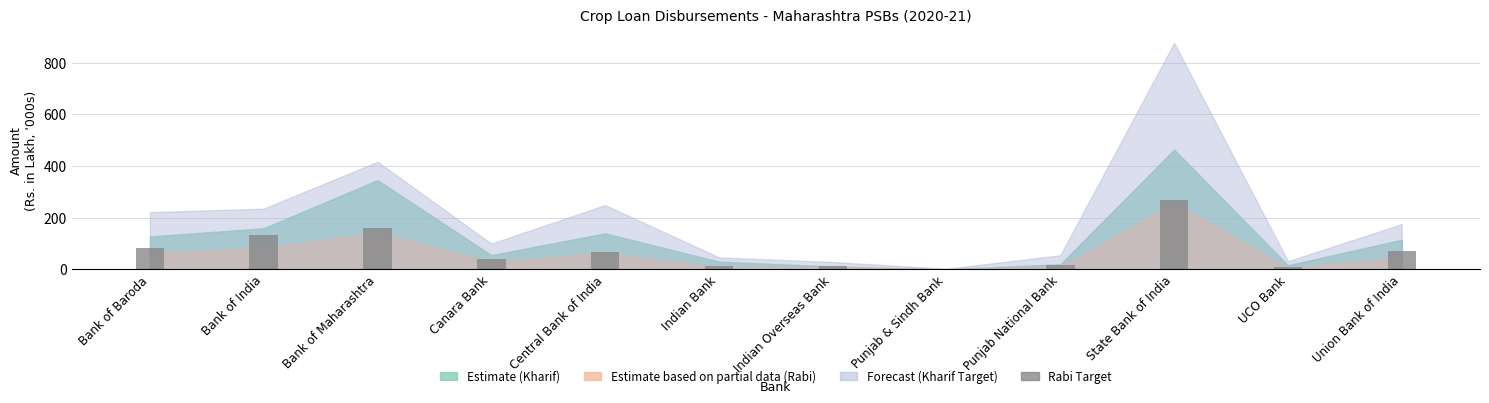

Between Bank of Baroda and Indian Bank, which is larger?

Bank of Baroda